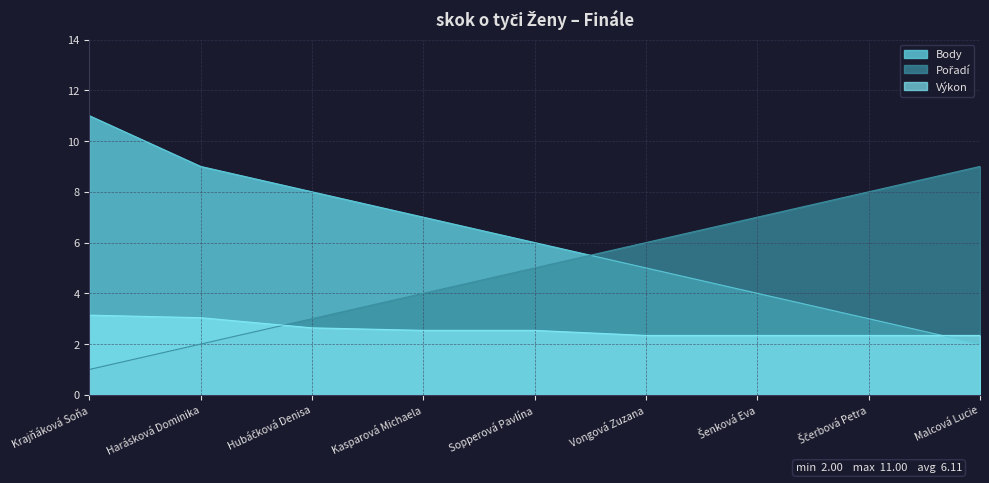

Where do Výkon and Body first cross each other?

Ščerbová Petra and Malcová Lucie